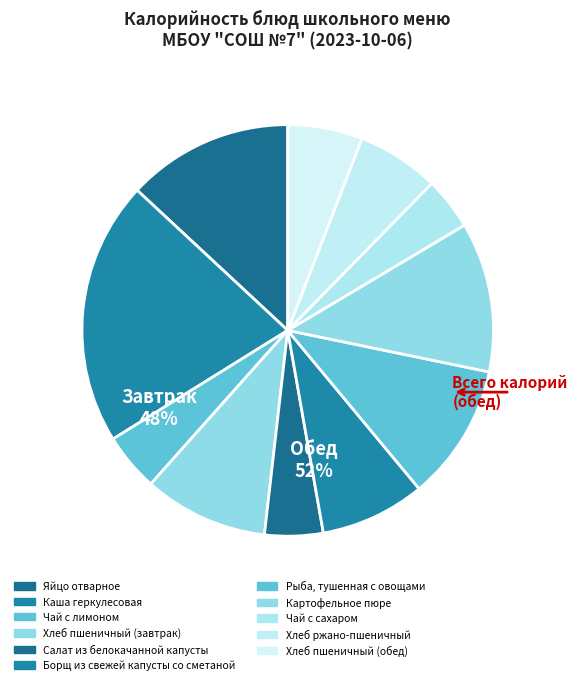

What percentage do Борщ из свежей капусты со сметаной and Картофельное пюре together represent?

20.0%